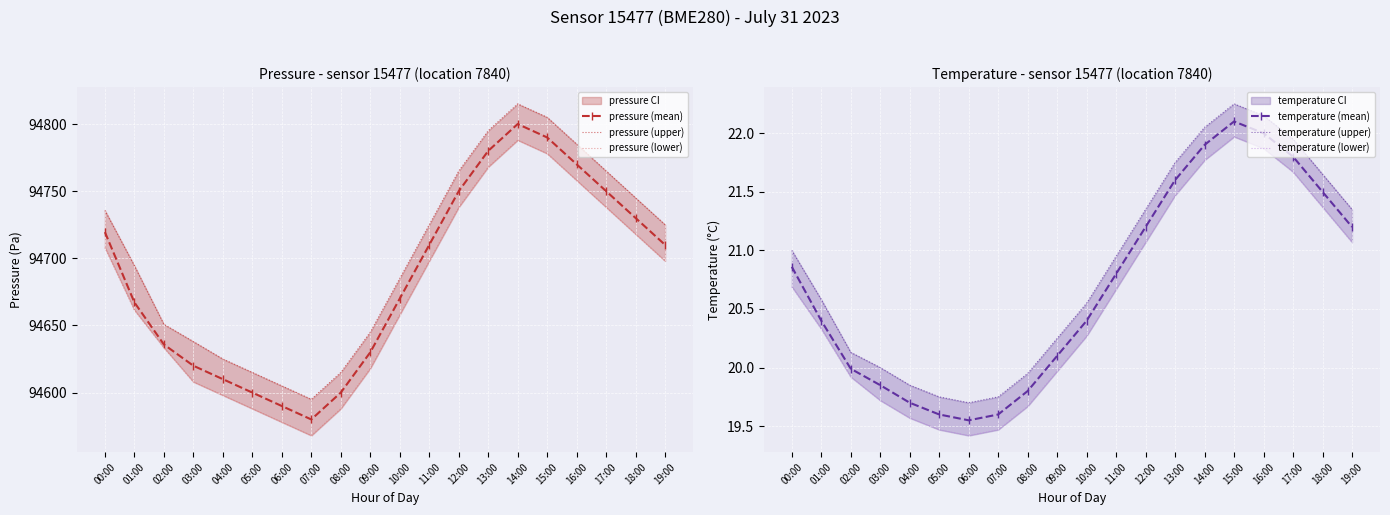

What is the difference between the maximum and second lowest values in the temperature (upper) series?

2.5